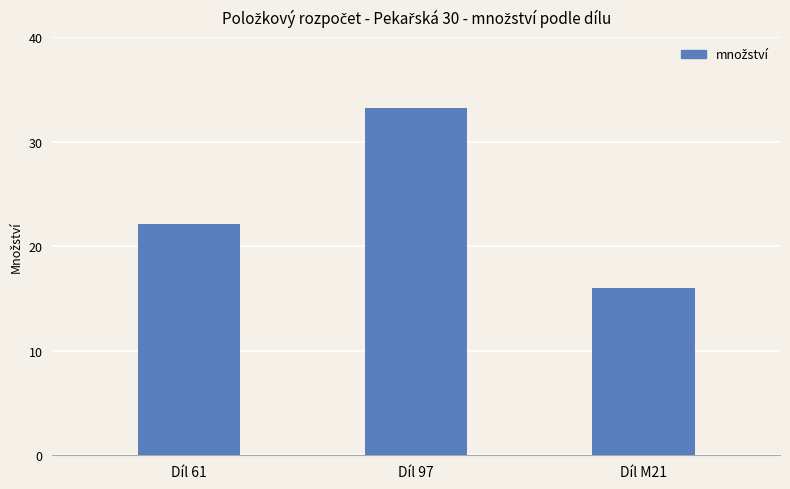

Between Díl M21 and Díl 97, which is larger?

Díl 97